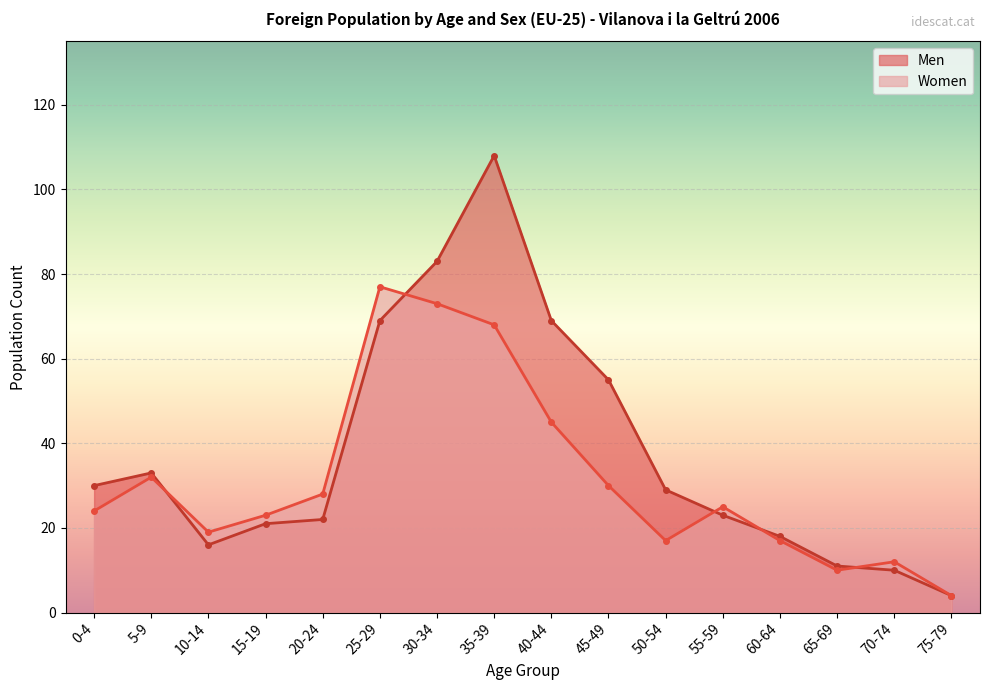

True or false: Men has a value of 11 at 65-69.

True